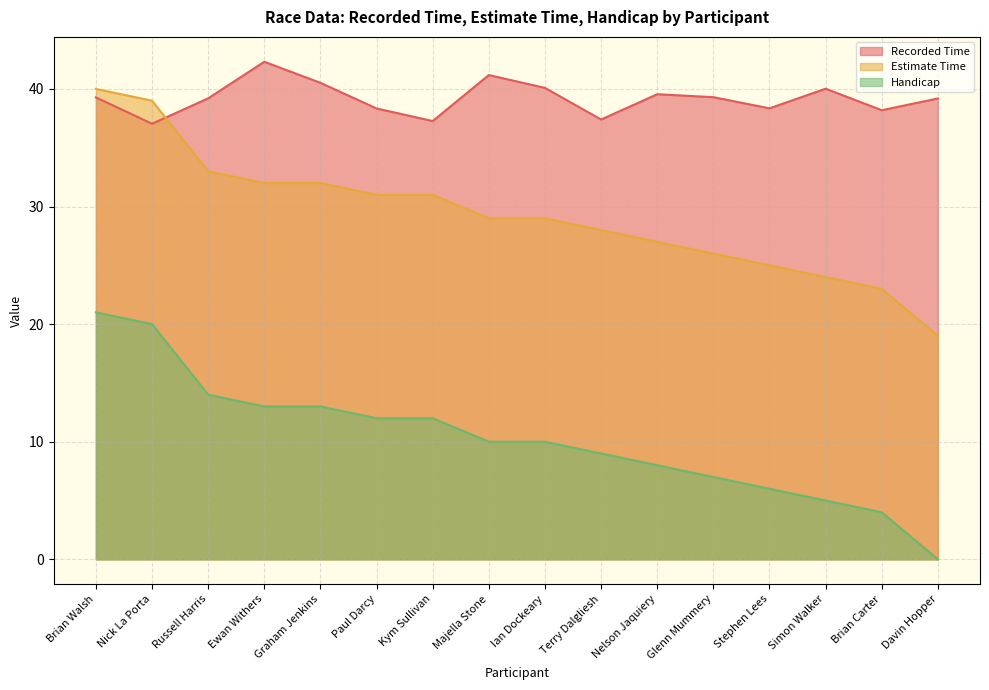

Reading left to right, list all the values displayed in this chart.

Recorded Time: Brian Walsh=39.3	Nick La Porta=37.0	Russell Harris=39.2	Ewan Withers=42.3	Graham Jenkins=40.5	Paul Darcy=38.3	Kym Sullivan=37.3	Majella Stone=41.2	Ian Dockeary=40.1	Terry Dalgliesh=37.4	Nelson Jaquiery=39.5	Glenn Mummery=39.3	Stephen Lees=38.4	Simon Walker=40.0	Brian Carter=38.2	Davin Hopper=39.2
Estimate Time: Brian Walsh=40.0	Nick La Porta=39.0	Russell Harris=33.0	Ewan Withers=32.0	Graham Jenkins=32.0	Paul Darcy=31.0	Kym Sullivan=31.0	Majella Stone=29.0	Ian Dockeary=29.0	Terry Dalgliesh=28.0	Nelson Jaquiery=27.0	Glenn Mummery=26.0	Stephen Lees=25.0	Simon Walker=24.0	Brian Carter=23.0	Davin Hopper=19.0
Handicap: Brian Walsh=21.0	Nick La Porta=20.0	Russell Harris=14.0	Ewan Withers=13.0	Graham Jenkins=13.0	Paul Darcy=12.0	Kym Sullivan=12.0	Majella Stone=10.0	Ian Dockeary=10.0	Terry Dalgliesh=9.0	Nelson Jaquiery=8.0	Glenn Mummery=7.0	Stephen Lees=6.0	Simon Walker=5.0	Brian Carter=4.0	Davin Hopper=0.0